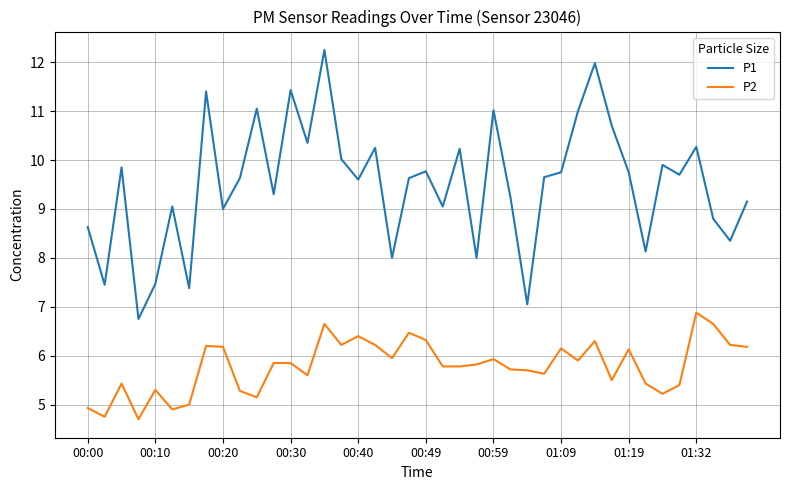

Which series has the largest range (max minus min)?

P1